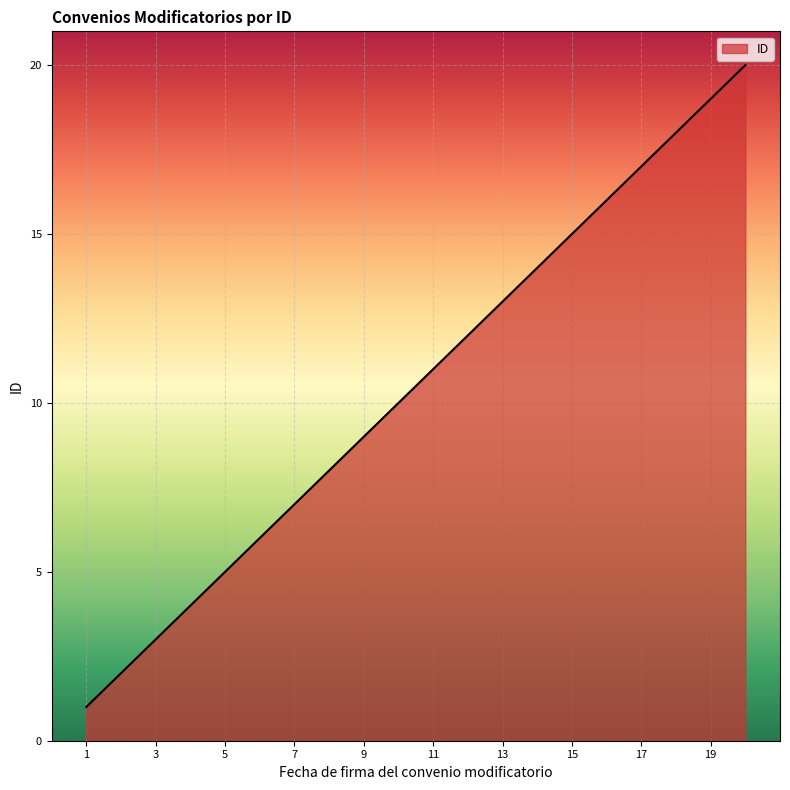

What is the greatest value displayed?

20